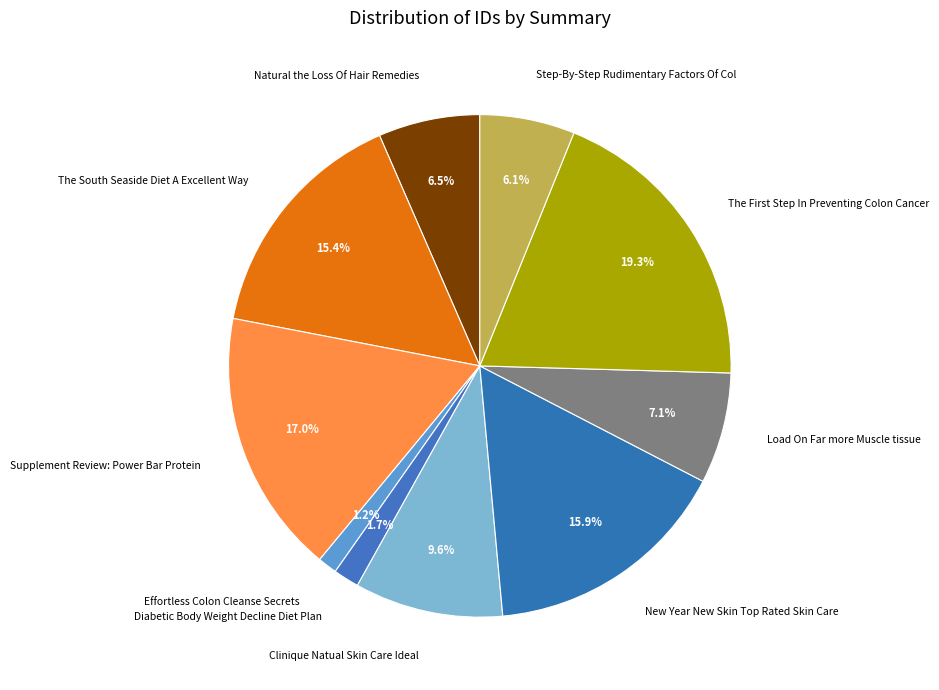

Is there a majority slice in this chart?

No